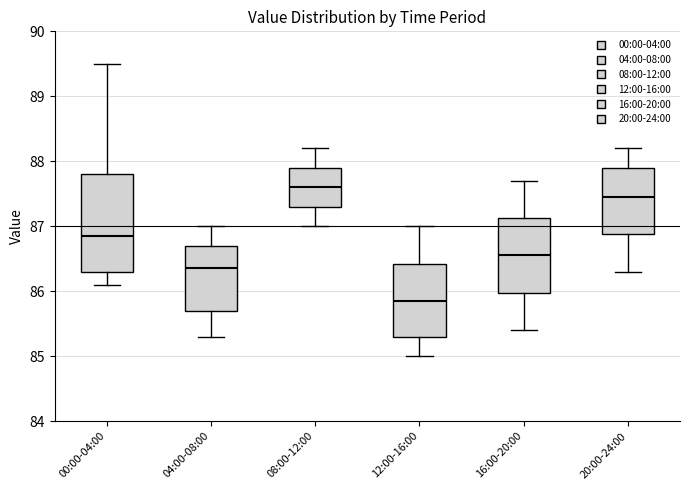

Reading left to right, transcribe this box plot: for each box, give where its median line is, the range the box spans, and where its two whiskers end, as read against the y-axis. The values are not printed on the chart, so give them approximately, as read against the axis.

00:00-04:00: median 86.9, box 86.3 to 87.8, whiskers 86.1 to 89.5
04:00-08:00: median 86.4, box 85.7 to 86.7, whiskers 85.3 to 87.0
08:00-12:00: median 87.6, box 87.3 to 87.9, whiskers 87.0 to 88.2
12:00-16:00: median 85.9, box 85.3 to 86.4, whiskers 85.0 to 87.0
16:00-20:00: median 86.6, box 86.0 to 87.1, whiskers 85.4 to 87.7
20:00-24:00: median 87.5, box 86.9 to 87.9, whiskers 86.3 to 88.2